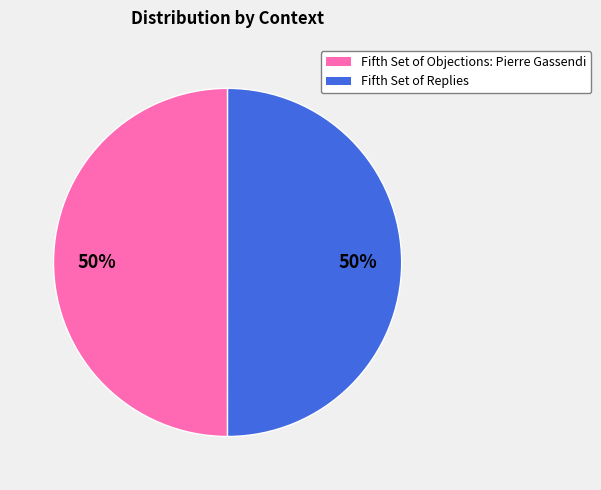

Combined, do Fifth Set of Replies and Fifth Set of Objections: Pierre Gassendi account for over 50%?

Yes